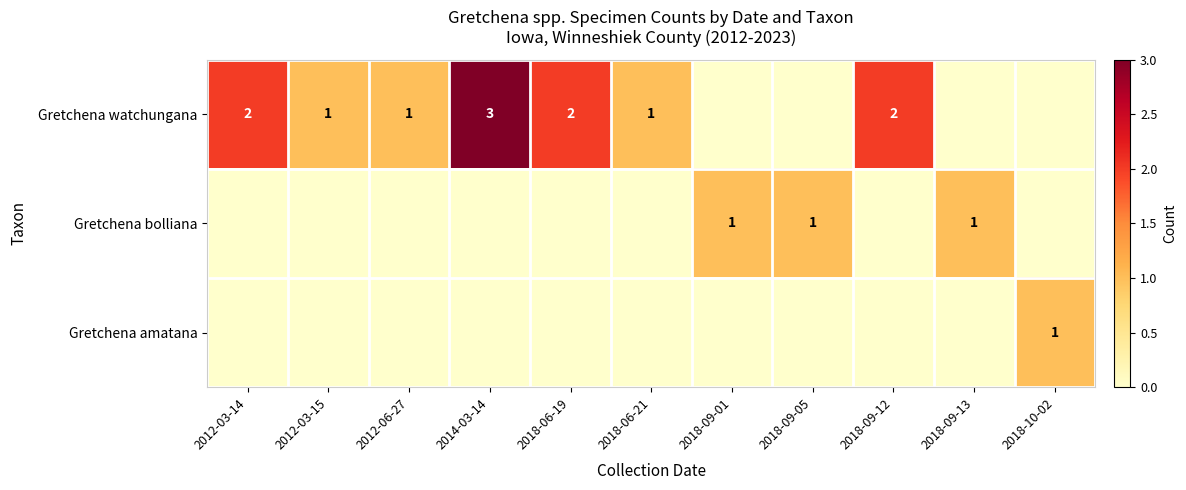

What is the sum of the Gretchena watchungana values at 2018-09-12 and 2012-06-27?

3